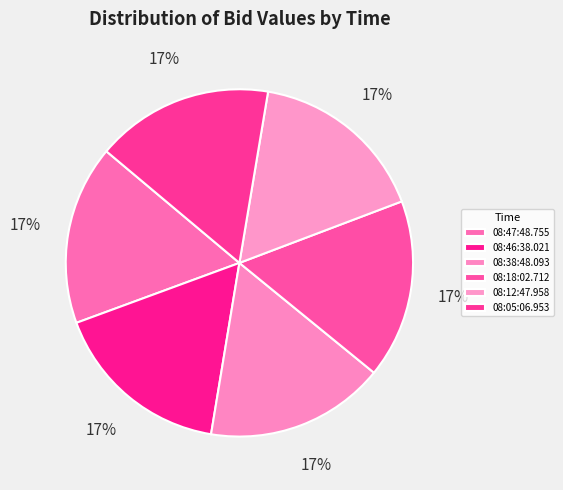

True or false: 08:18:02.712 accounts for 30% of the total.

False